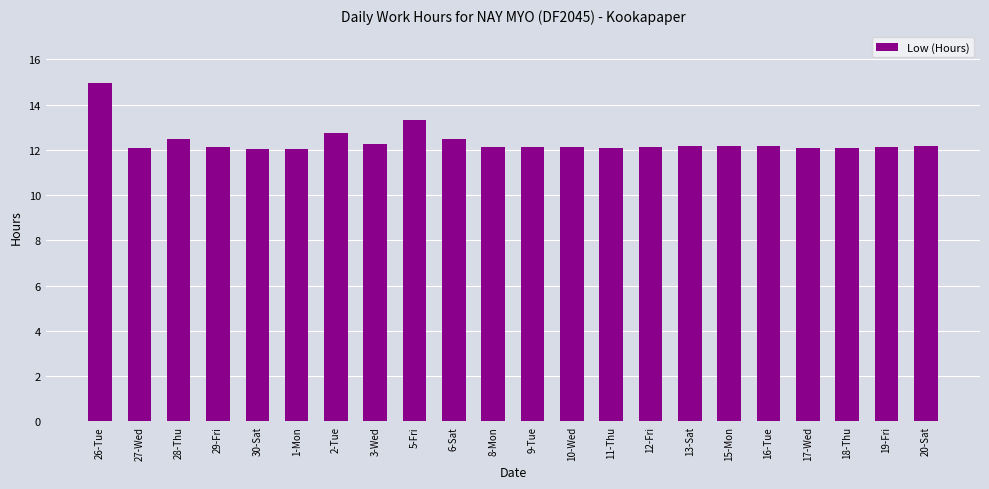

How many bars are there in total?

22